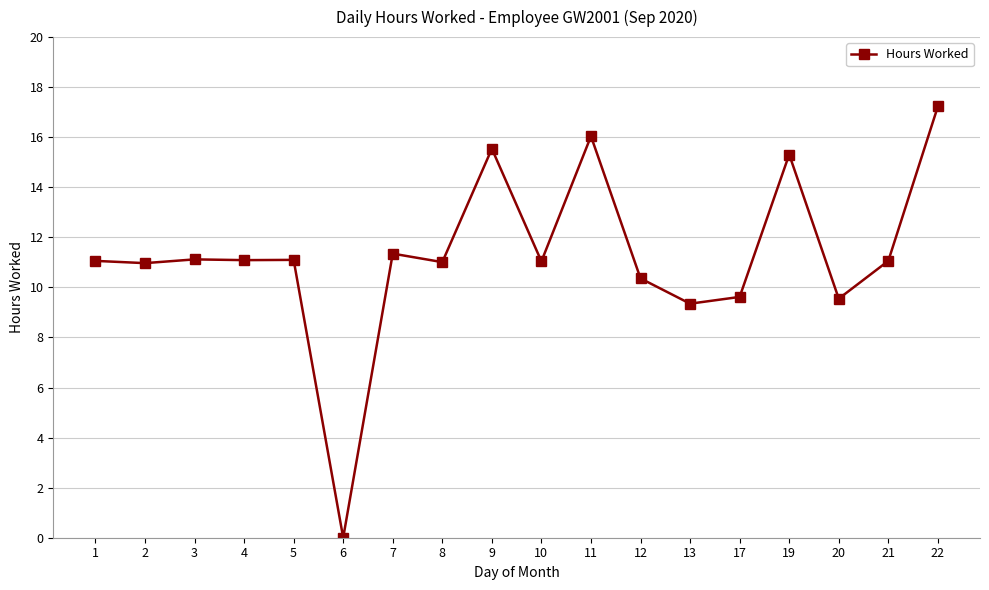

Between 9 and 10, which is larger?

9